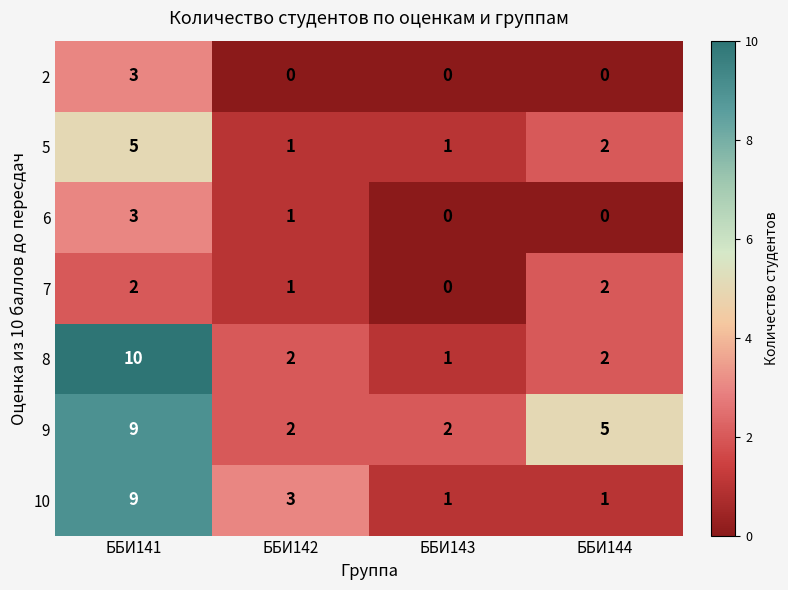

What is the sum of all 8 values?

15